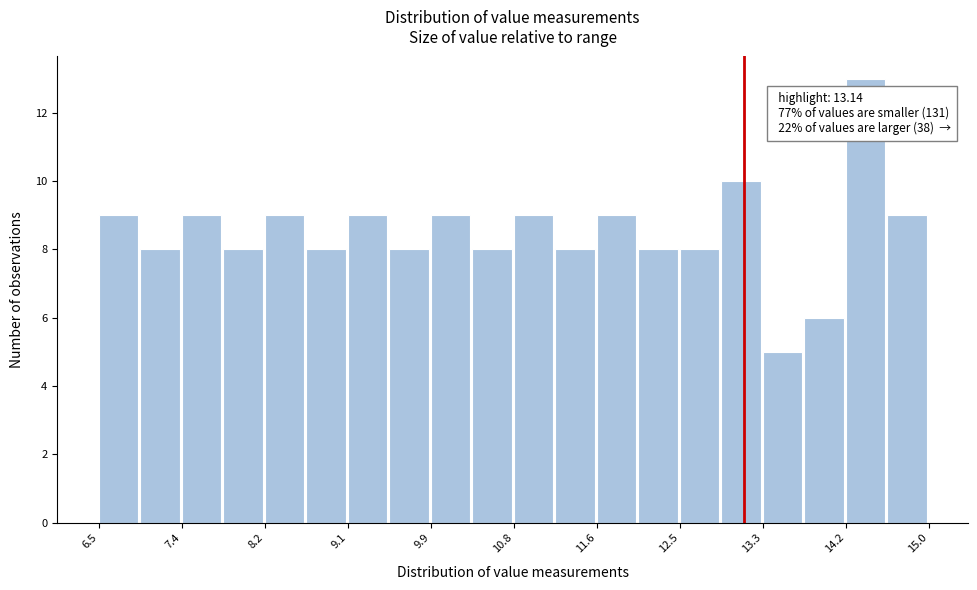

Over which range of the x-axis is the bar tallest?

14.2 to 14.6